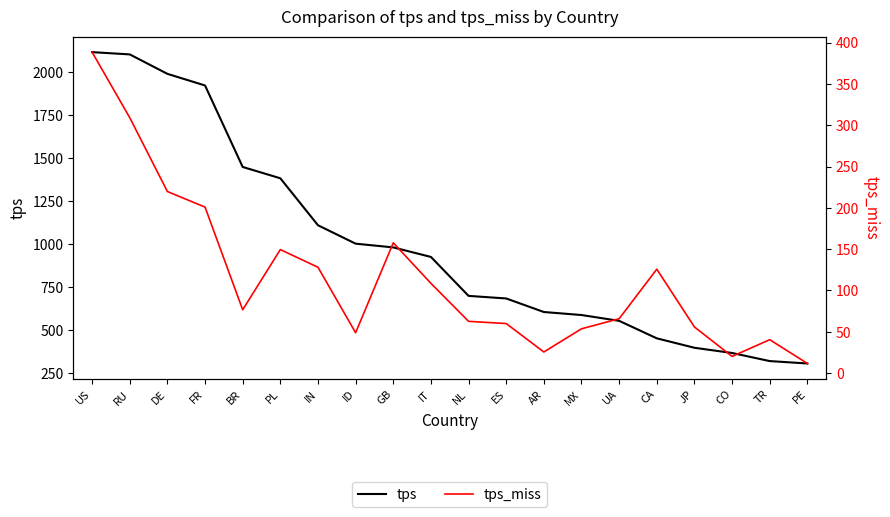

At which label does tps first exceed 924?

US